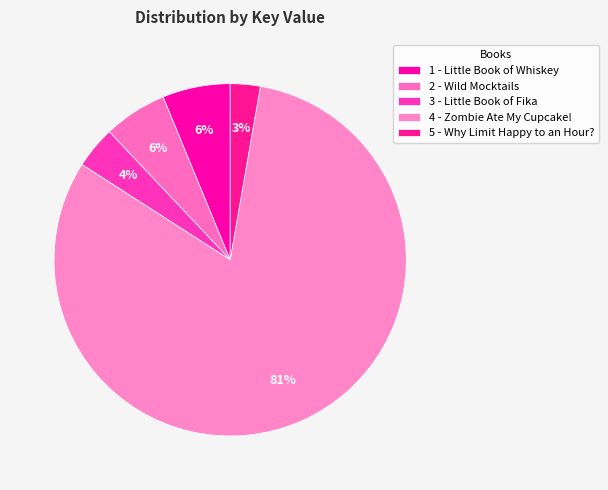

Between 1 - Little Book of Whiskey and 4 - Zombie Ate My Cupcake!, which is larger?

4 - Zombie Ate My Cupcake!